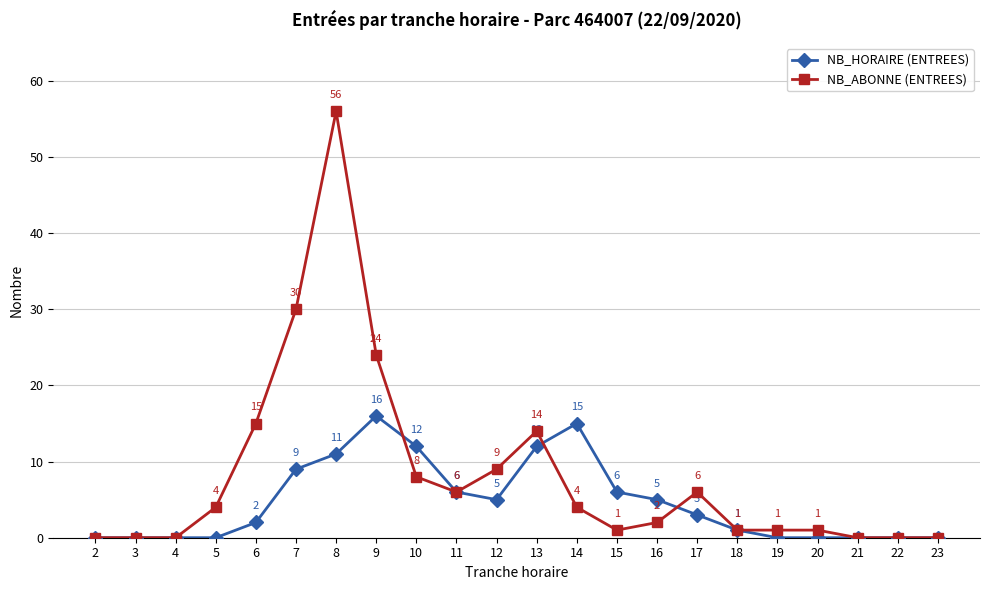

How many lines are shown in the chart?

2